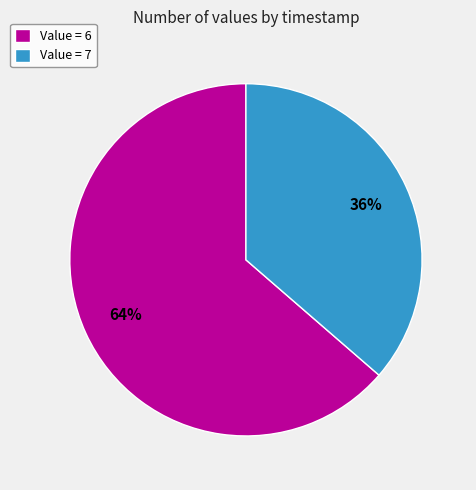

Does Value = 6 represent more than half of the total?

Yes